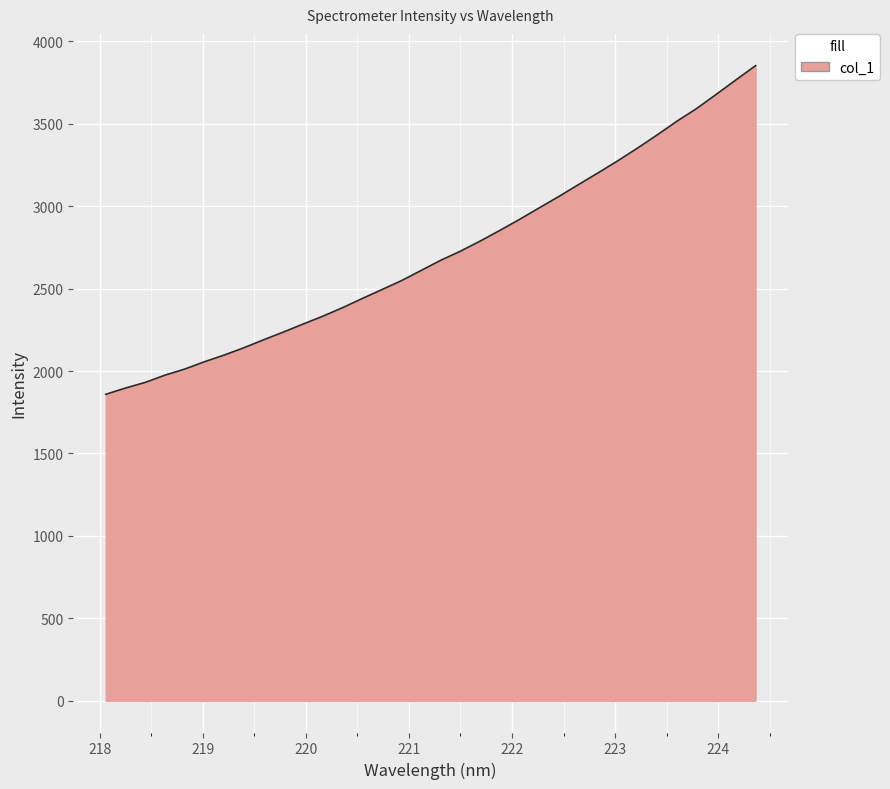

What is the difference between the maximum and minimum values?

1993.7